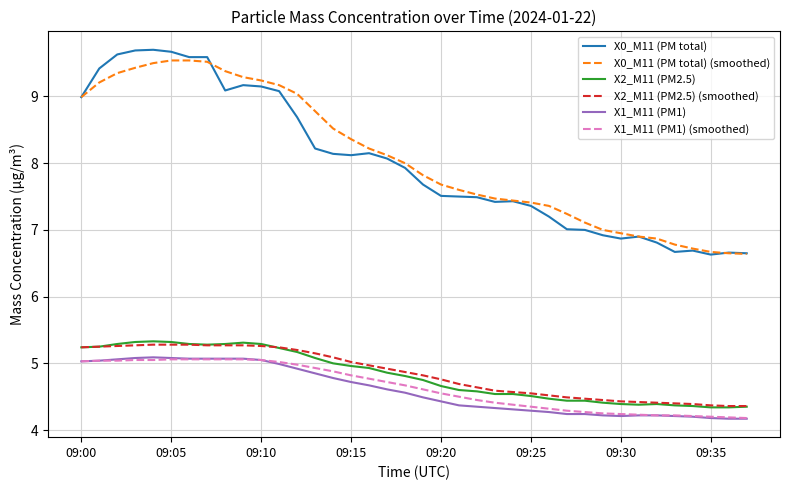

True or false: X2_M11 (PM2.5) and X0_M11 (PM total) intersect in this chart.

False